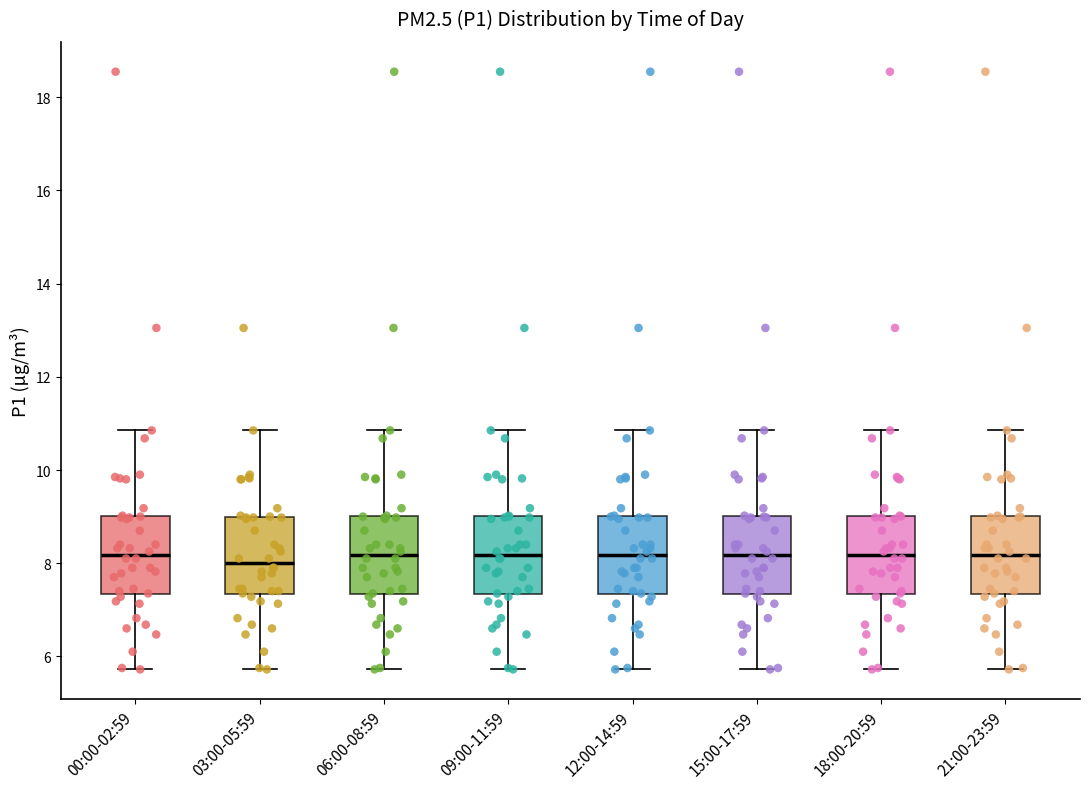

Reading left to right, transcribe this box plot: for each box, give where its median line is, the range the box spans, and where its two whiskers end, as read against the y-axis. The values are not printed on the chart, so give them approximately, as read against the axis.

00:00-02:59: median 8.2, box 7.4 to 9.0, whiskers 5.8 to 10.8
03:00-05:59: median 8.0, box 7.4 to 9.0, whiskers 5.8 to 10.8
06:00-08:59: median 8.2, box 7.4 to 9.0, whiskers 5.8 to 10.8
09:00-11:59: median 8.2, box 7.4 to 9.0, whiskers 5.8 to 10.8
12:00-14:59: median 8.2, box 7.4 to 9.0, whiskers 5.8 to 10.8
15:00-17:59: median 8.2, box 7.4 to 9.0, whiskers 5.8 to 10.8
18:00-20:59: median 8.2, box 7.4 to 9.0, whiskers 5.8 to 10.8
21:00-23:59: median 8.2, box 7.4 to 9.0, whiskers 5.8 to 10.8